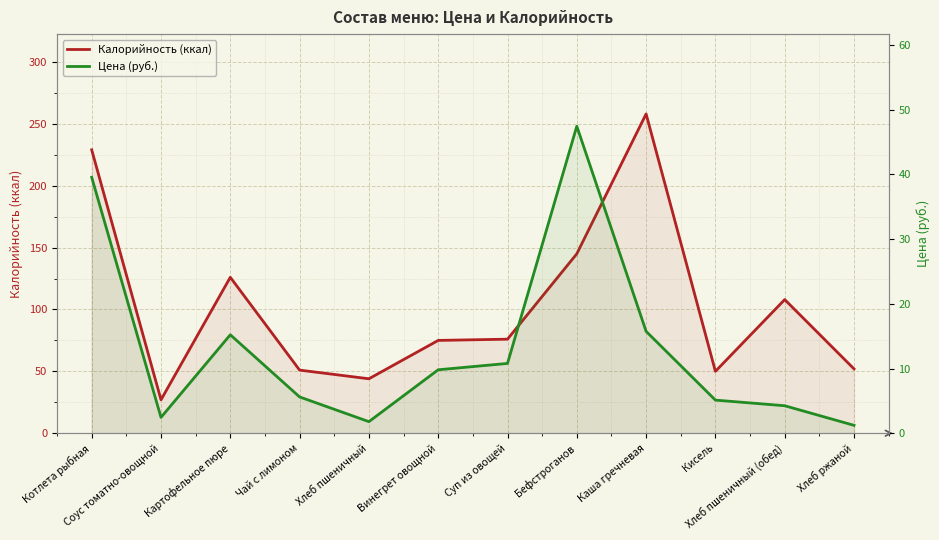

What is the value of the Калорийность (ккал) point at the 7th from the left?

76.0